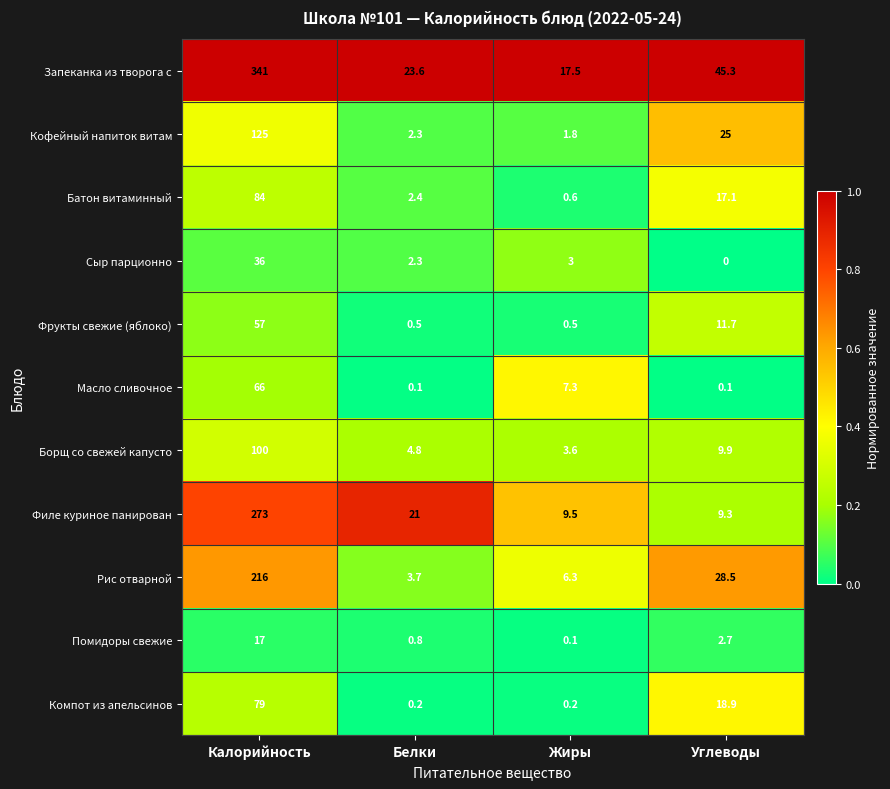

At which label is Сыр парционно closest to 18?

Жиры